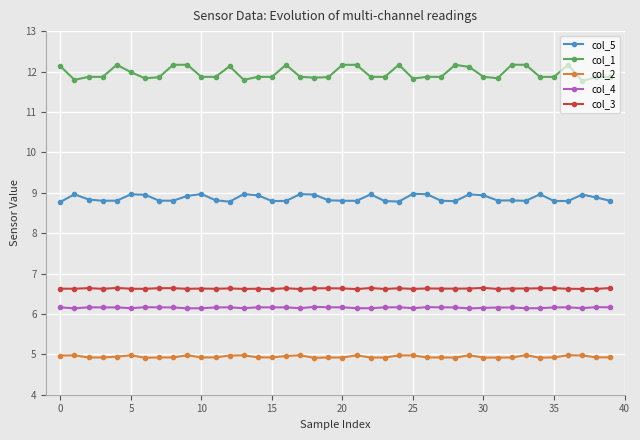

True or false: col_3 has more than 0 points higher than both neighbors.

True